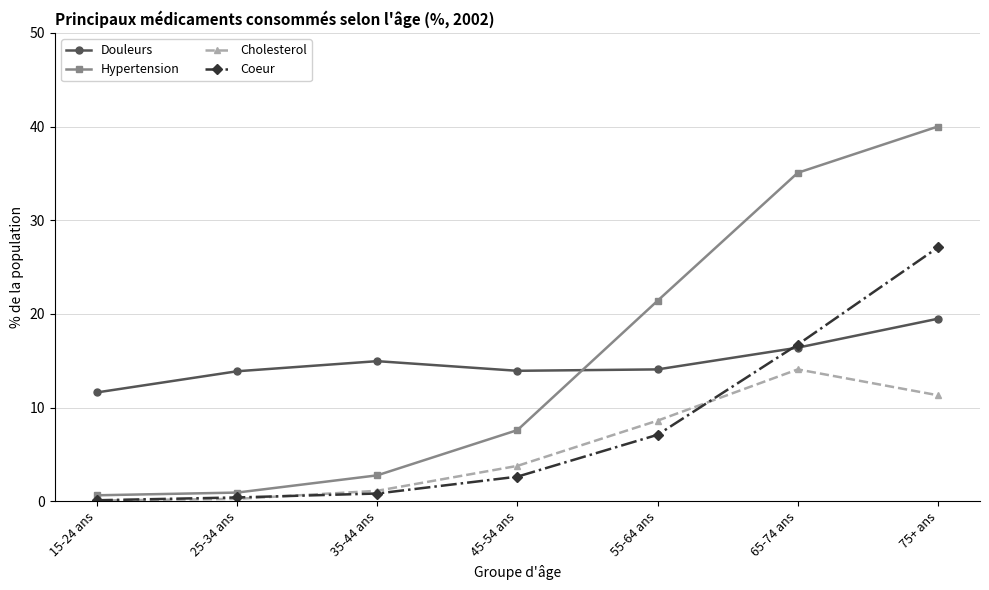

What is the value of the Douleurs point at the 2nd from the left?

13.9